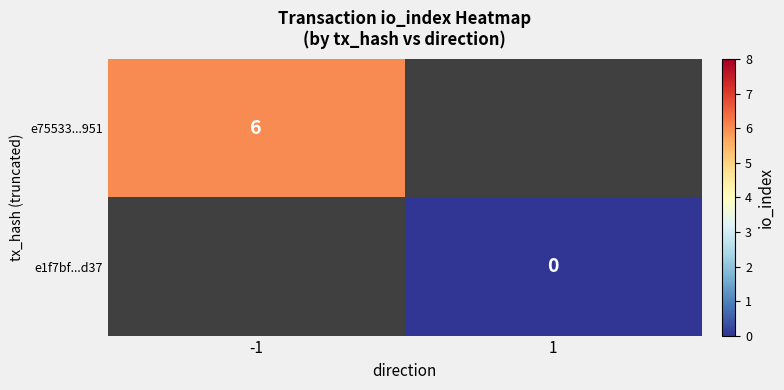

Which category has the highest value in the e1f7bf...d37 series?

-1